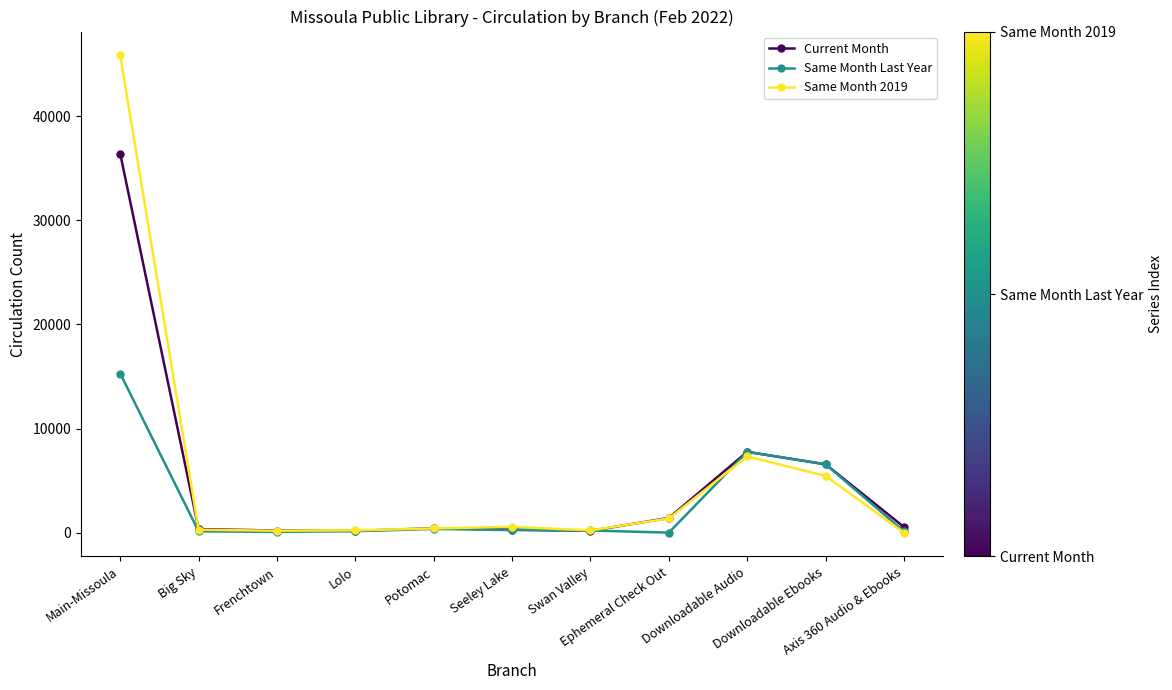

How many values in the Same Month Last Year series are below 205?

5